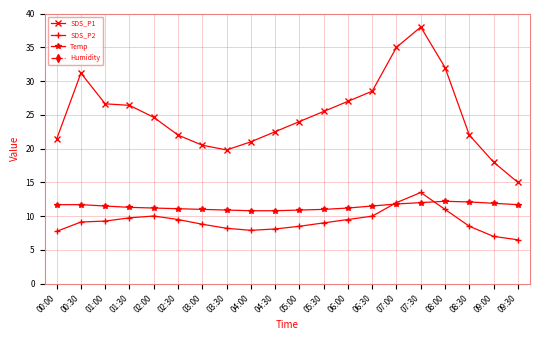

How many lines are shown in the chart?

4